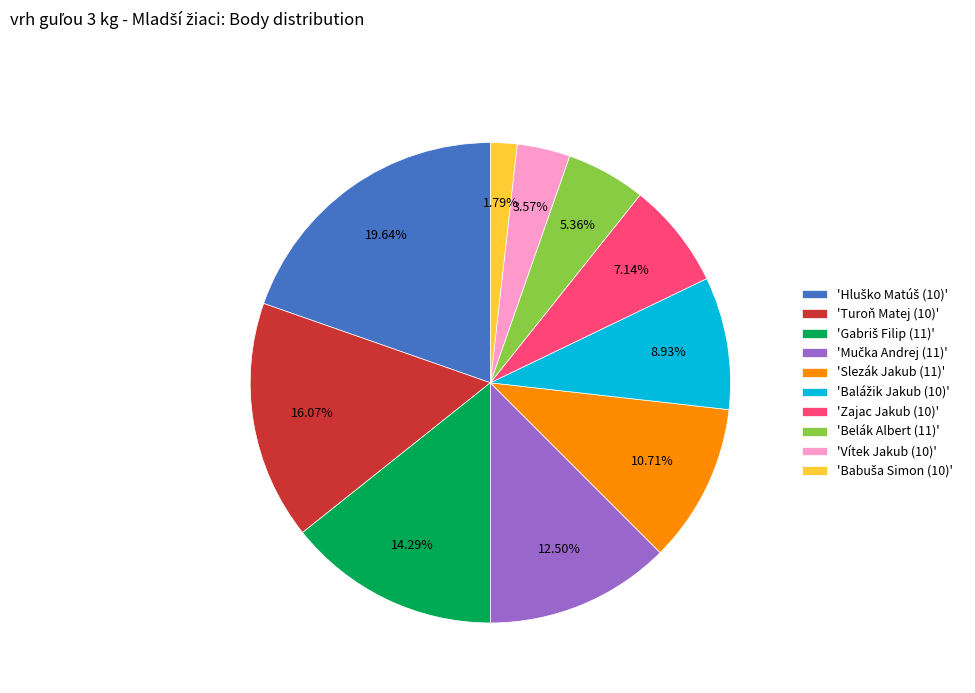

Approximately how many times larger is the value at 'Zajac Jakub (10)' compared to 'Turoň Matej (10)'?

0.4